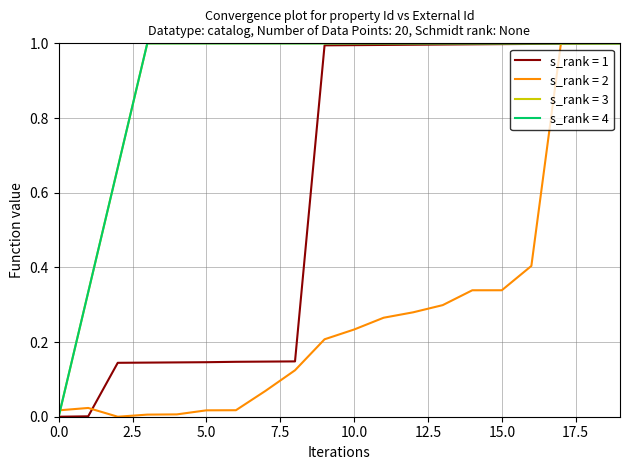

Does the chart have visible grid lines?

Yes